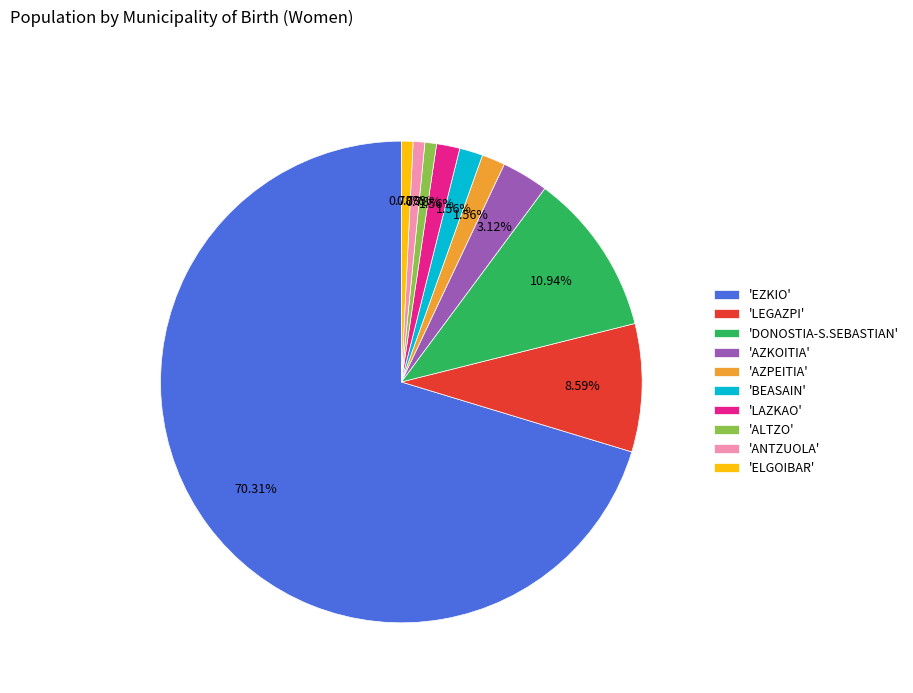

Approximately how many times larger is the value at 'AZKOITIA' compared to 'ELGOIBAR'?

4.0